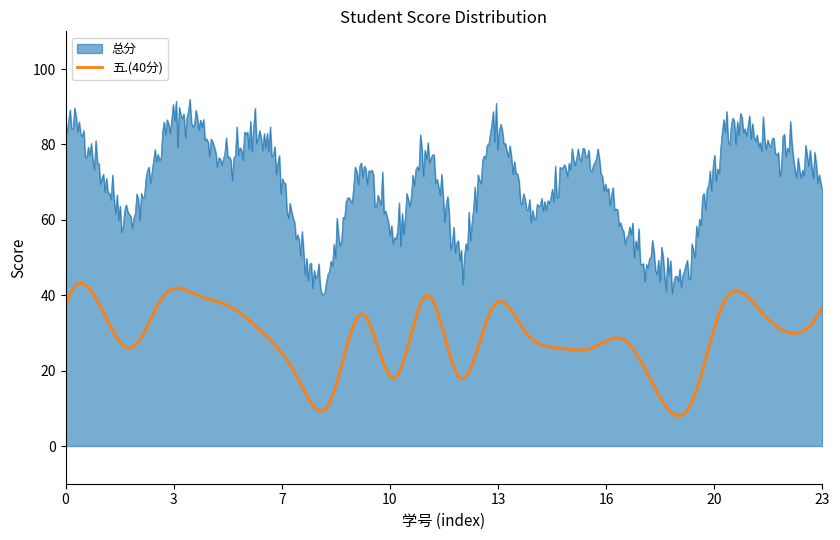

Does the chart display data point markers on the line(s)?

No